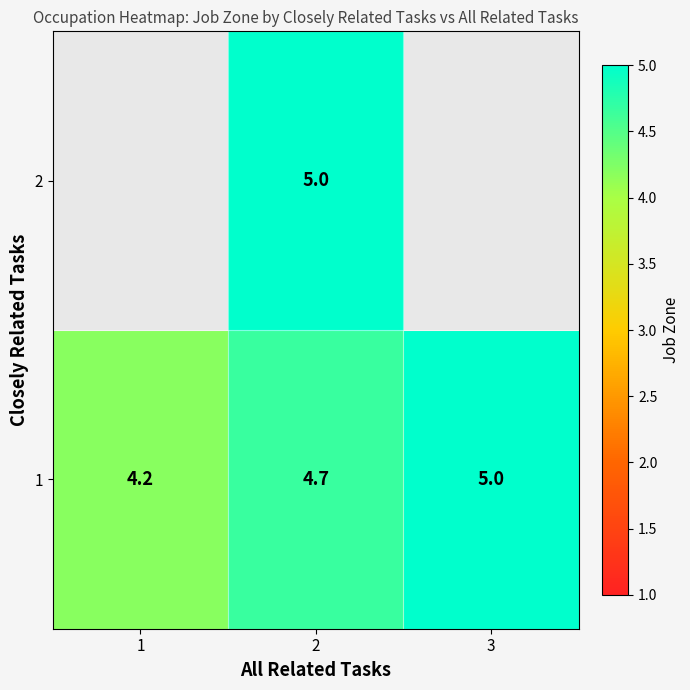

The value of 1 at 2 is 1.9. True or false?

False